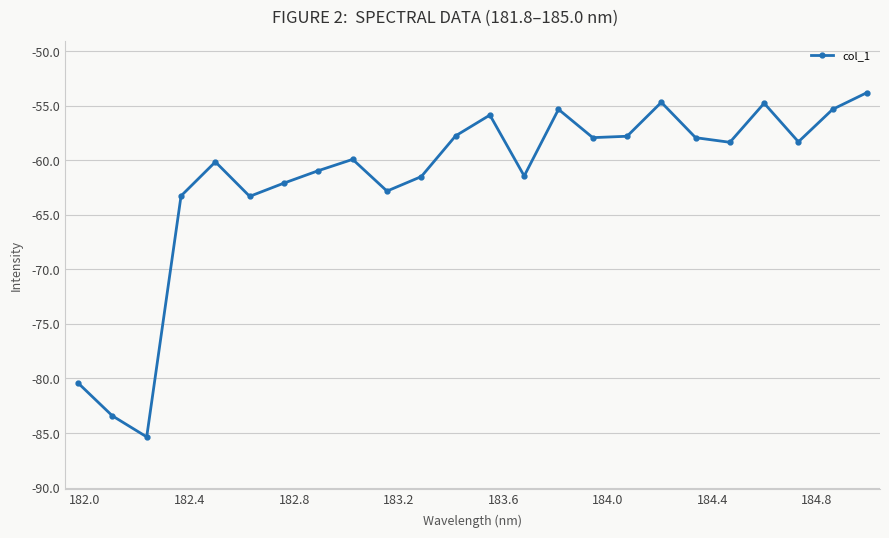

What is the minimum value shown in the chart?

-85.4